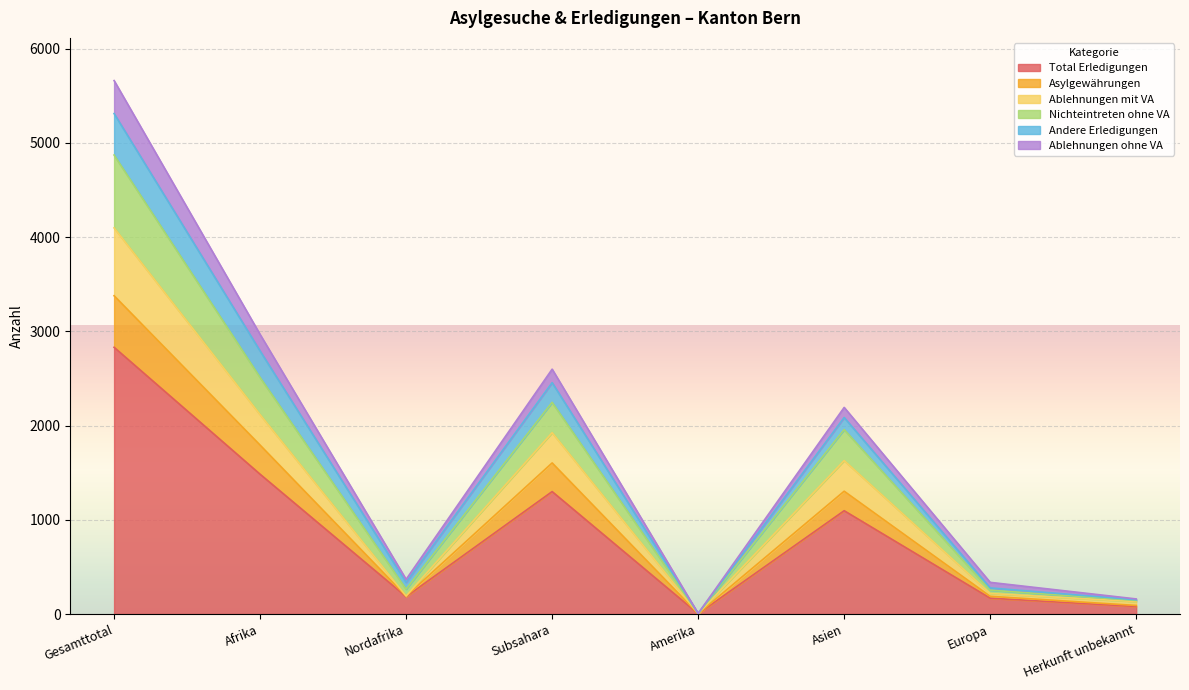

True or false: Total Erledigungen has more than 2 points higher than both neighbors.

False